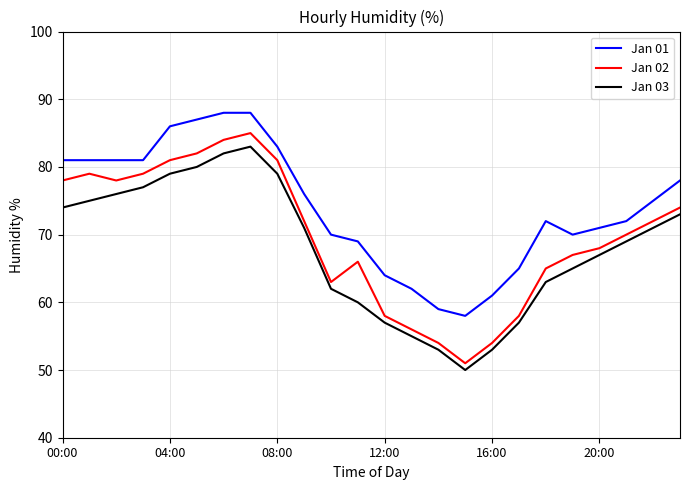

True or false: Jan 02 and Jan 01 intersect in this chart.

False